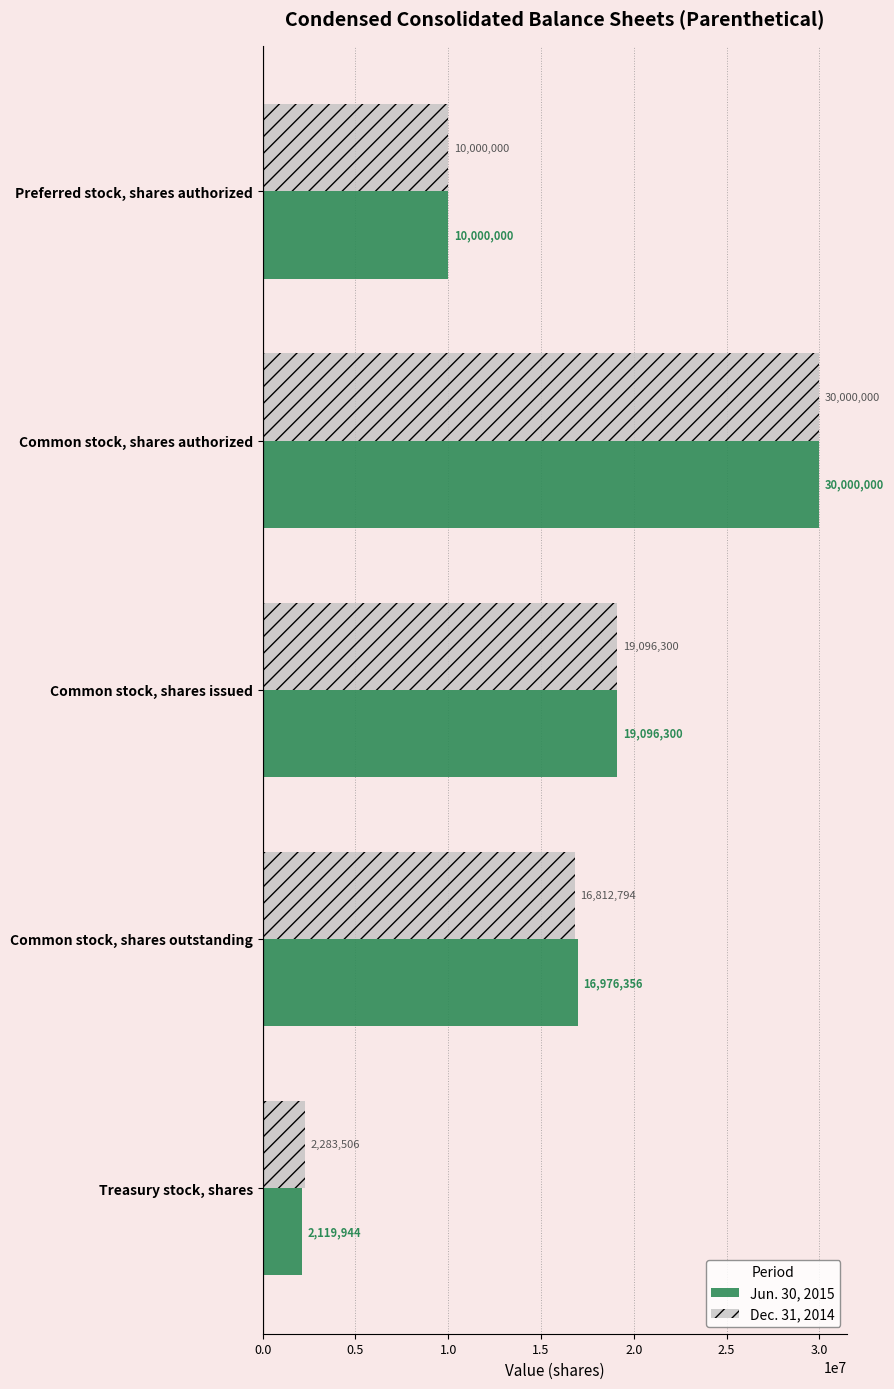

Which series has the largest range (max minus min)?

Jun. 30, 2015